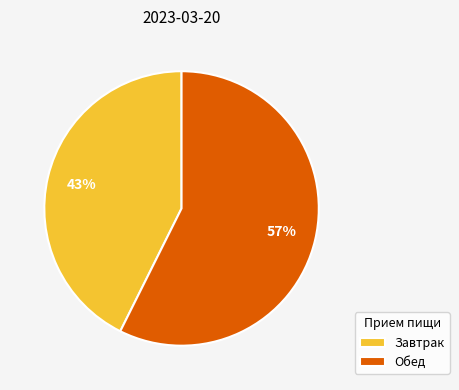

Rank the categories by value from lowest to highest.

Завтрак, Обед